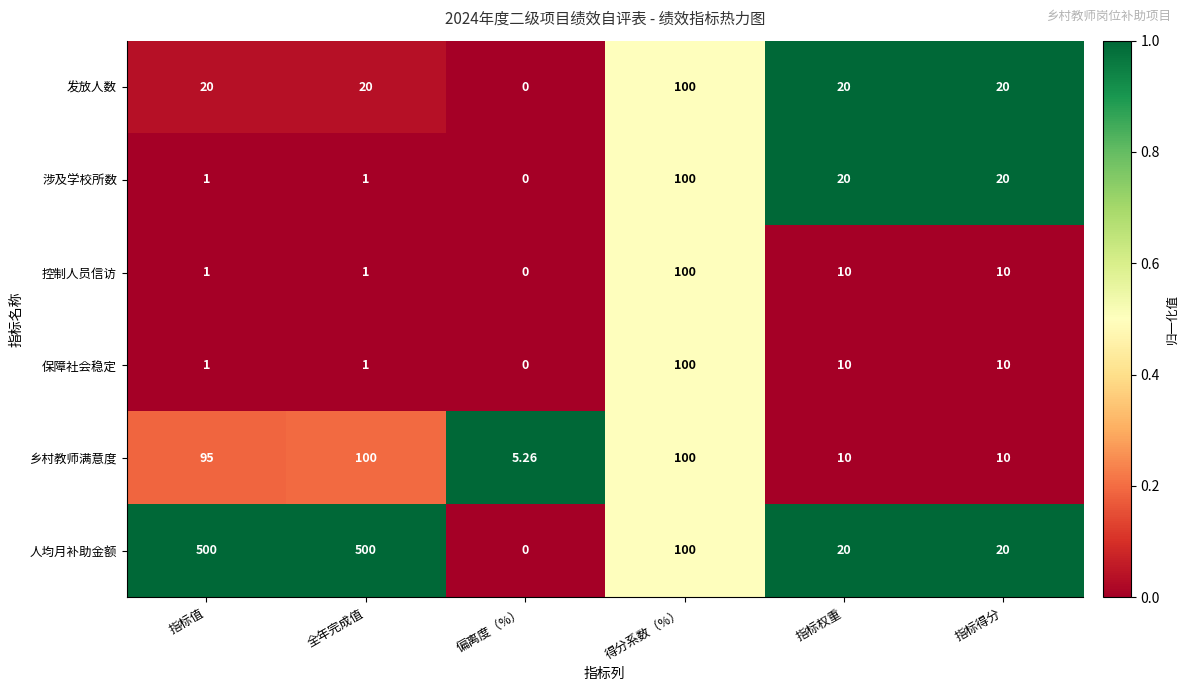

Which series has the widest spread of values?

人均月补助金额